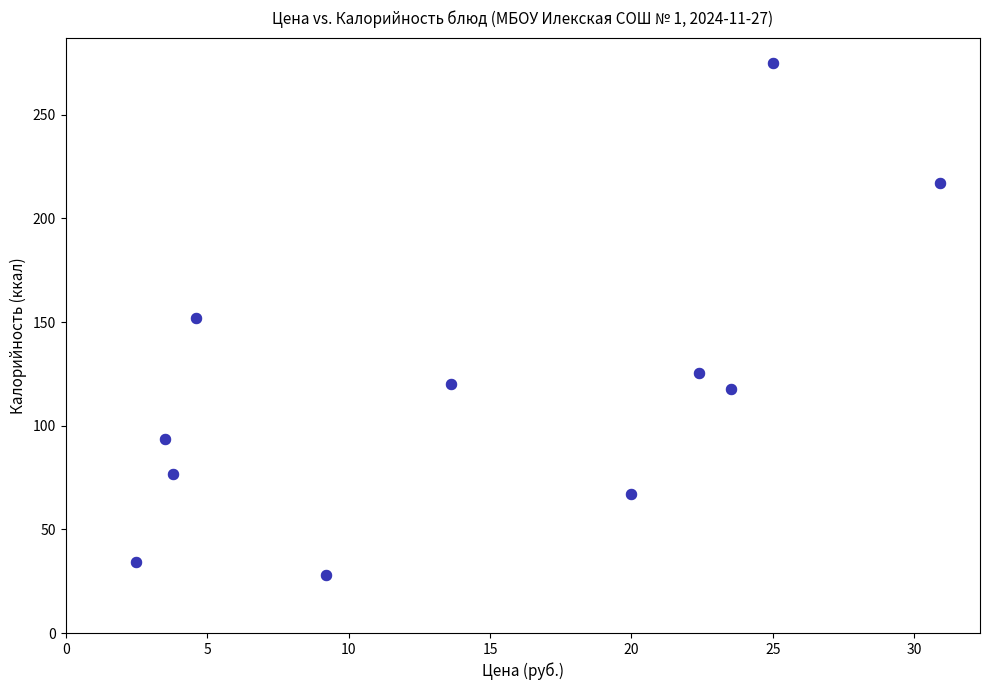

What is the range of X values (max minus min)?

28.4